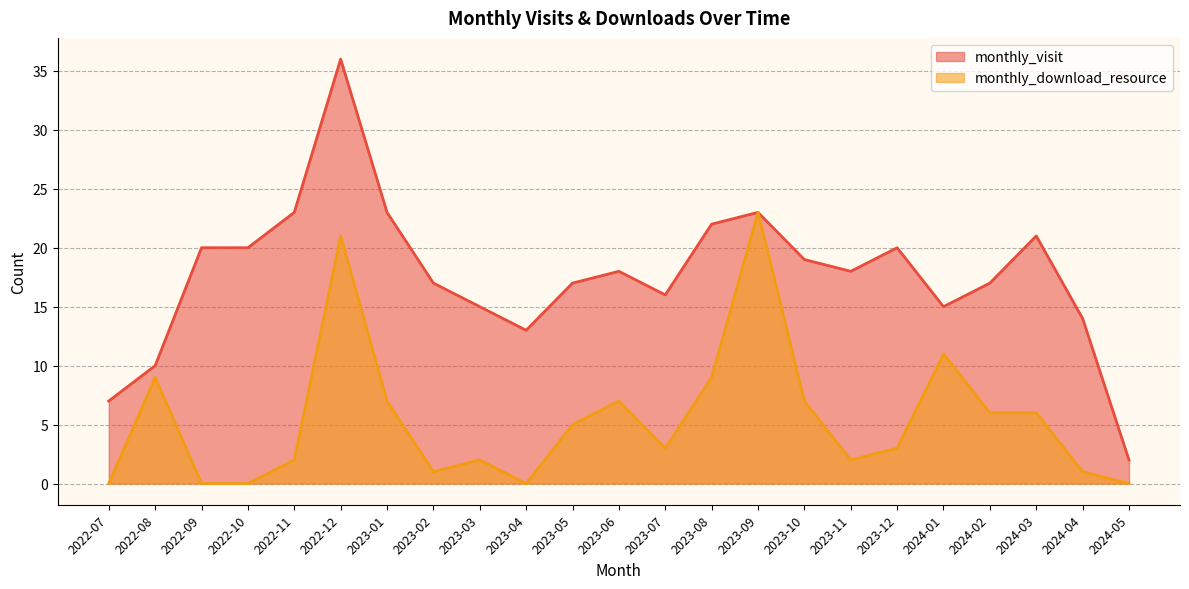

List the labels in order of monthly_visit value, smallest first.

2024-05, 2022-07, 2022-08, 2023-04, 2024-04, 2023-03, 2024-01, 2023-07, 2023-02, 2023-05, 2024-02, 2023-06, 2023-11, 2023-10, 2022-09, 2022-10, 2023-12, 2024-03, 2023-08, 2022-11, 2023-01, 2023-09, 2022-12